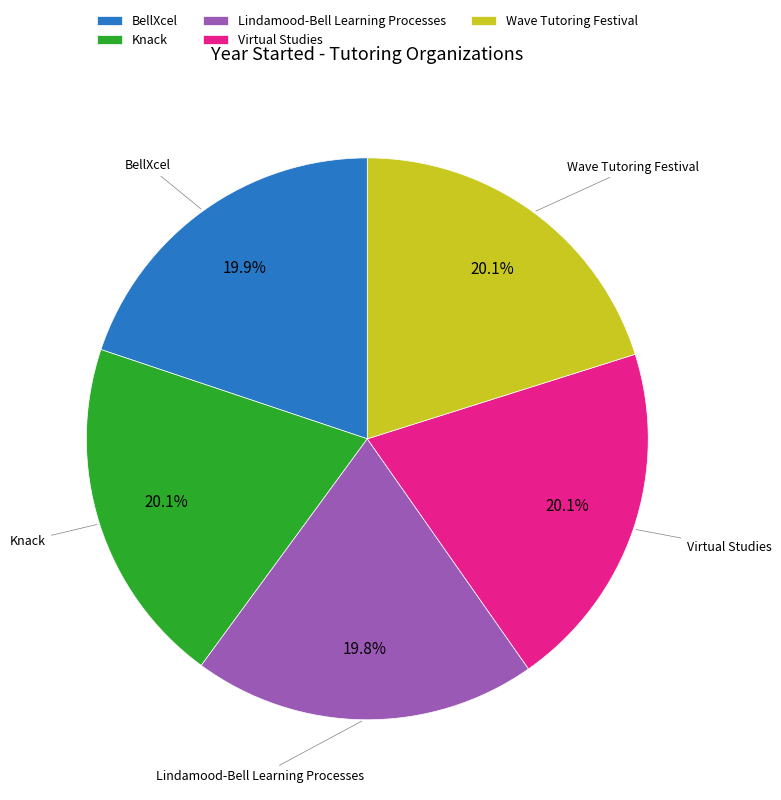

True or false: Wave Tutoring Festival accounts for 20% of the total.

True